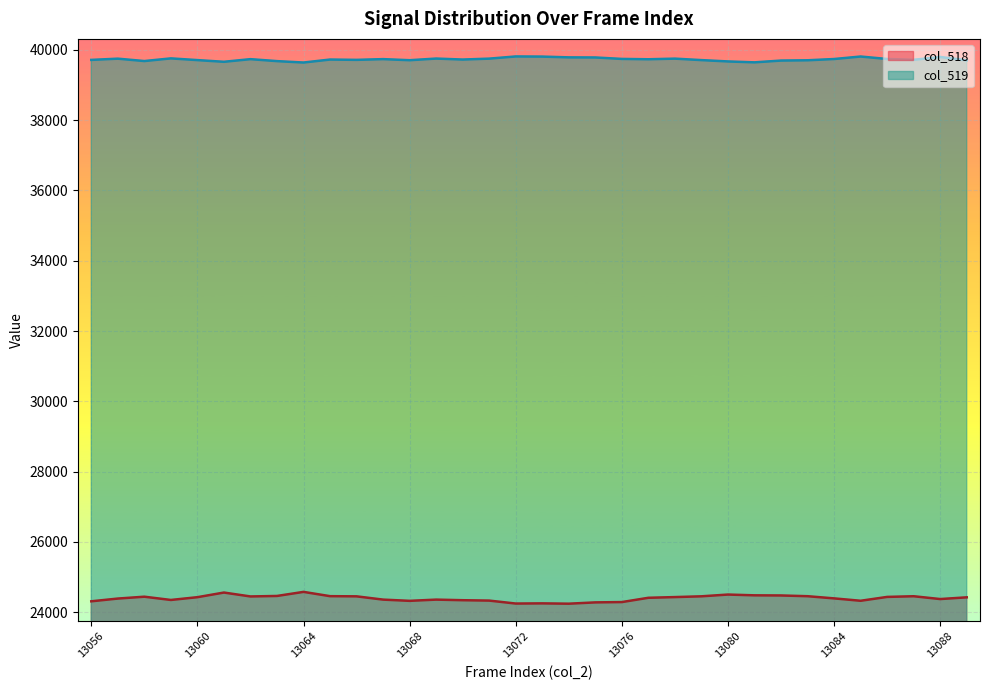

Reading left to right, list all the values displayed in this chart.

col_518: 24306	24384	24437	24344	24423	24555	24444	24458	24574	24452	24447	24354	24319	24354	24337	24326	24242	24247	24238	24275	24284	24406	24426	24448	24498	24476	24472	24451	24389	24321	24431	24450	24370	24419
col_519: 39717	39752	39684	39760	39711	39663	39738	39682	39642	39727	39718	39739	39708	39755	39727	39753	39815	39811	39789	39786	39745	39735	39753	39711	39673	39647	39698	39706	39742	39813	39743	39719	39800	39705